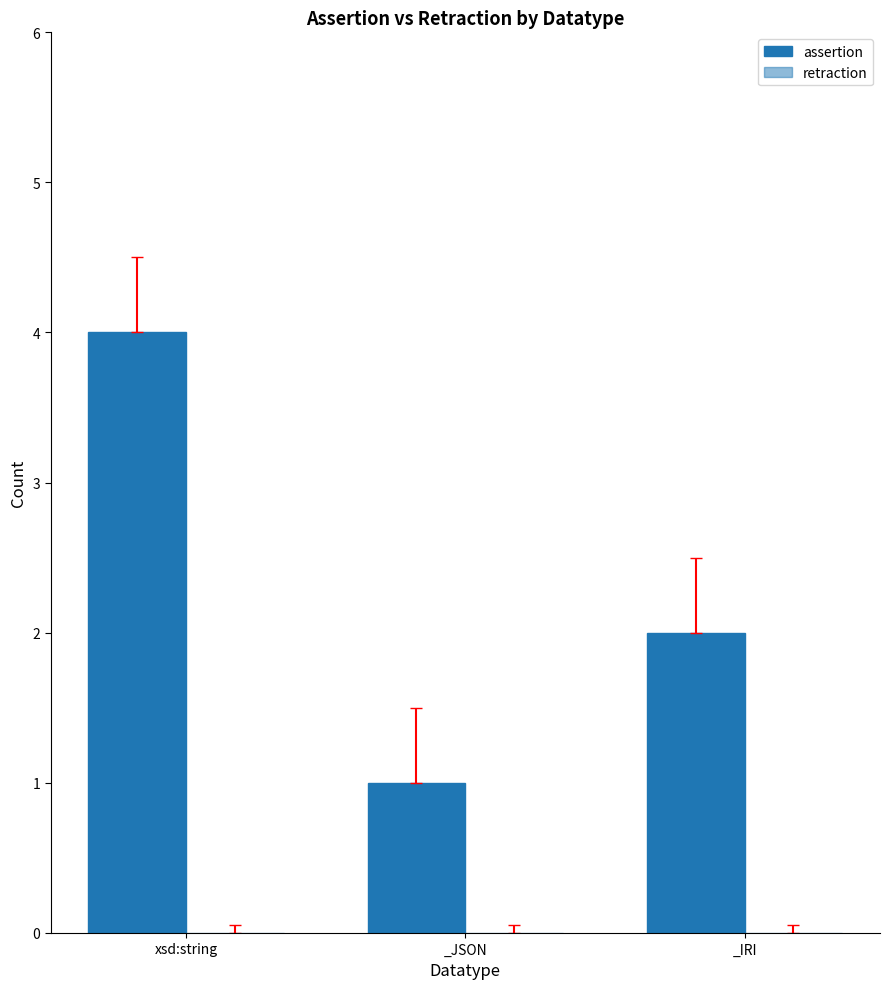

Reading left to right, extract all data points from this chart.

assertion: 4	1	2
retraction: 0	0	0